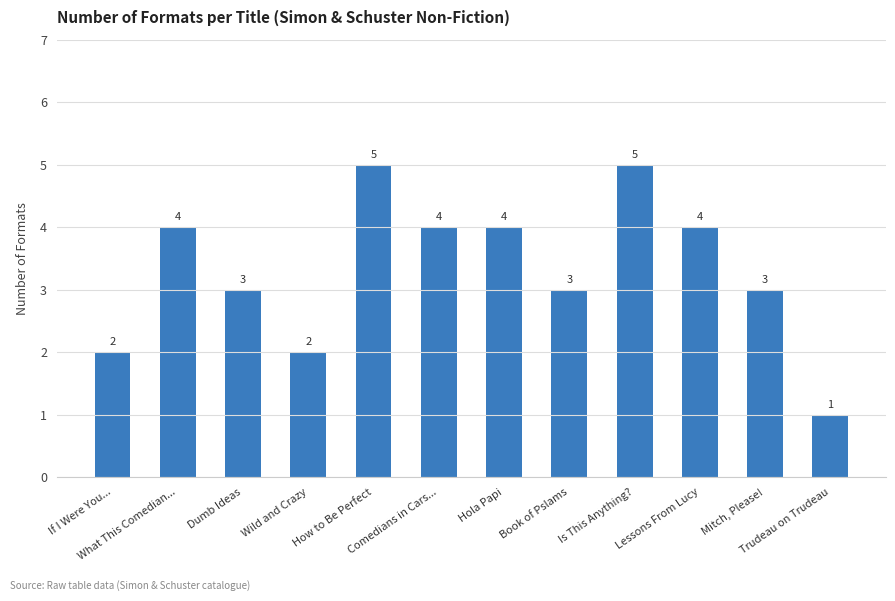

Does the chart contain stacked bars?

No